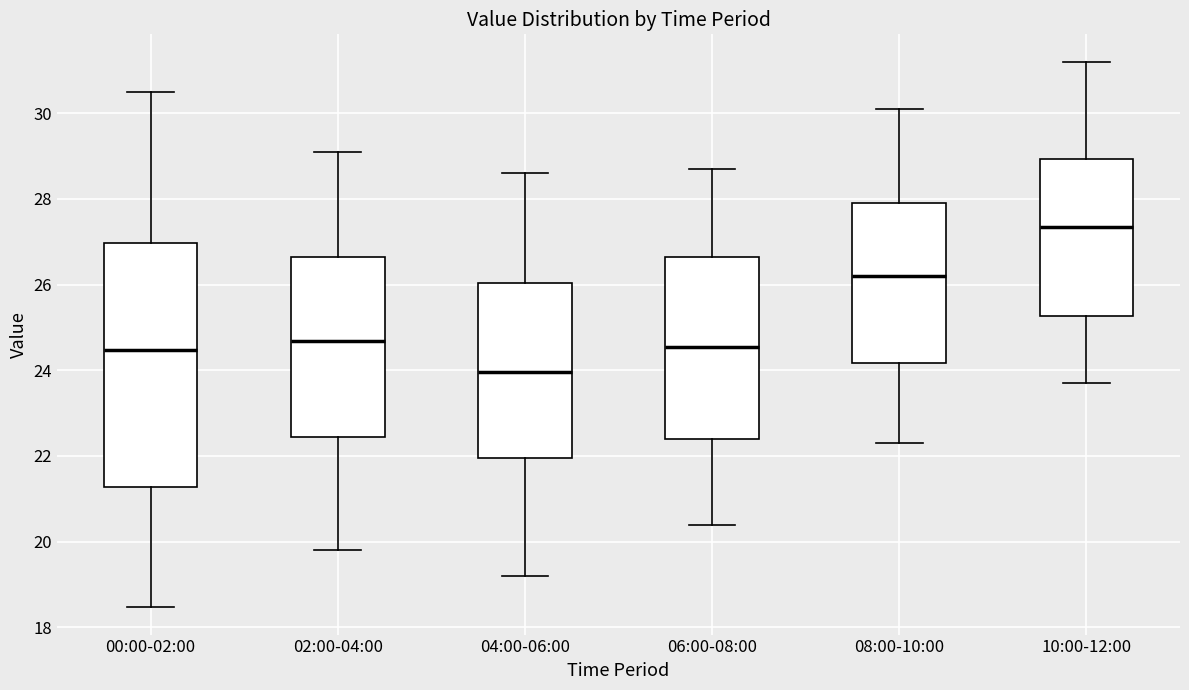

Comparing the boxes themselves (not the whiskers), which one is the tallest?

00:00-02:00